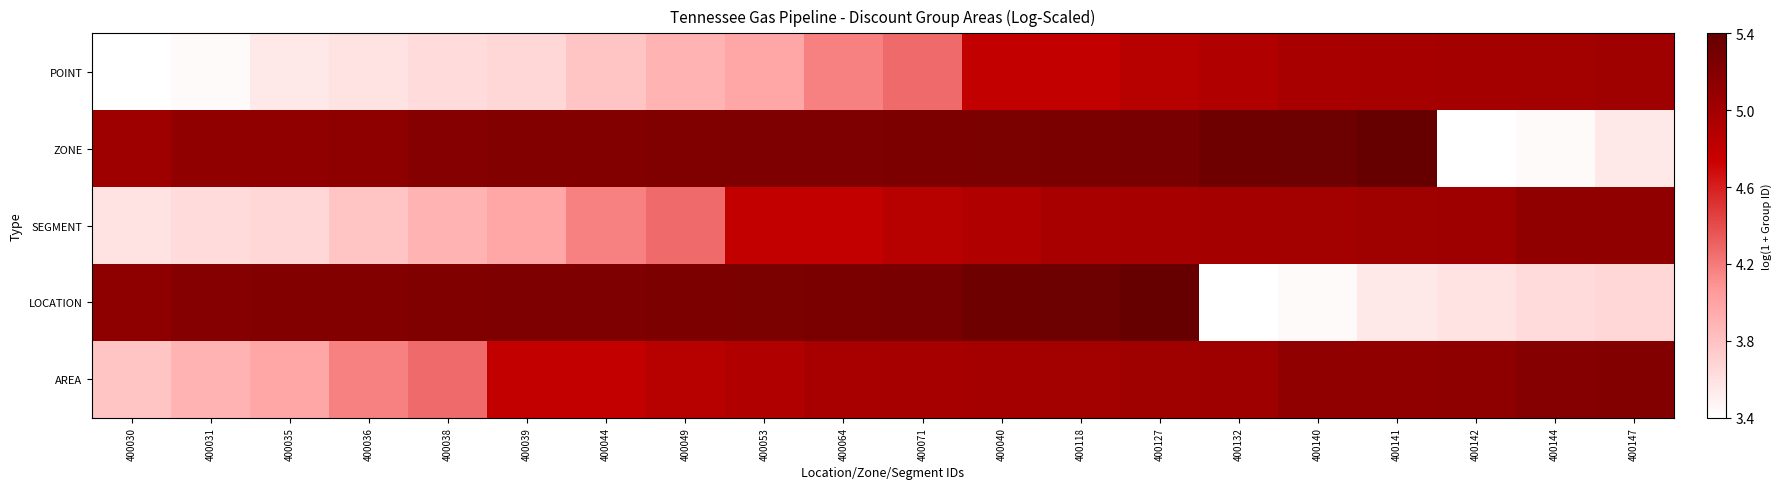

Reading left to right, extract all data points from this chart.

POINT: 400030=3.4	400031=3.5	400035=3.6	400036=3.6	400038=3.7	400039=3.7	400044=3.8	400049=3.9	400053=4.0	400064=4.2	400071=4.3	400040=4.8	400118=4.8	400127=4.9	400132=4.9	400140=4.9	400141=5.0	400142=5.0	400144=5.0	400147=5.0
ZONE: 400030=5.0	400031=5.1	400035=5.1	400036=5.1	400038=5.2	400039=5.2	400044=5.2	400049=5.2	400053=5.2	400064=5.2	400071=5.2	400040=5.2	400118=5.2	400127=5.2	400132=5.3	400140=5.3	400141=5.4	400142=3.4	400144=3.5	400147=3.6
SEGMENT: 400030=3.6	400031=3.7	400035=3.7	400036=3.8	400038=3.9	400039=4.0	400044=4.2	400049=4.3	400053=4.8	400064=4.8	400071=4.9	400040=4.9	400118=4.9	400127=5.0	400132=5.0	400140=5.0	400141=5.0	400142=5.0	400144=5.1	400147=5.1
LOCATION: 400030=5.1	400031=5.2	400035=5.2	400036=5.2	400038=5.2	400039=5.2	400044=5.2	400049=5.2	400053=5.2	400064=5.2	400071=5.2	400040=5.3	400118=5.3	400127=5.4	400132=3.4	400140=3.5	400141=3.6	400142=3.6	400144=3.7	400147=3.7
AREA: 400030=3.8	400031=3.9	400035=4.0	400036=4.2	400038=4.3	400039=4.8	400044=4.8	400049=4.9	400053=4.9	400064=4.9	400071=5.0	400040=5.0	400118=5.0	400127=5.0	400132=5.0	400140=5.1	400141=5.1	400142=5.1	400144=5.2	400147=5.2